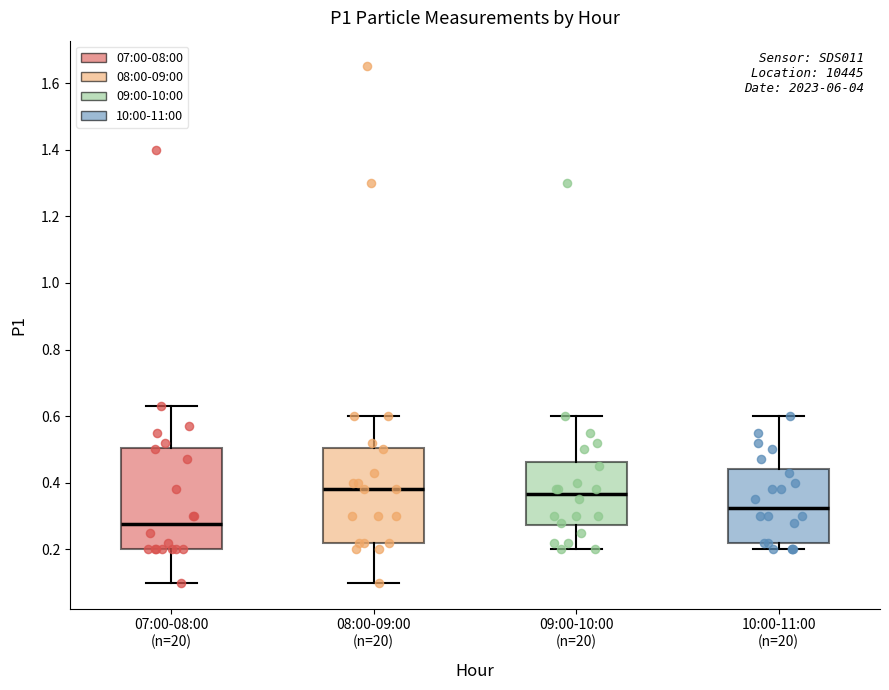

Reading left to right, transcribe this box plot: for each box, give where its median line is, the range the box spans, and where its two whiskers end, as read against the y-axis. The values are not printed on the chart, so give them approximately, as read against the axis.

07:00-08:00 (n=20): median 0.28, box 0.20 to 0.50, whiskers 0.10 to 0.64
08:00-09:00 (n=20): median 0.38, box 0.22 to 0.50, whiskers 0.10 to 0.60
09:00-10:00 (n=20): median 0.36, box 0.28 to 0.46, whiskers 0.20 to 0.60
10:00-11:00 (n=20): median 0.32, box 0.22 to 0.44, whiskers 0.20 to 0.60